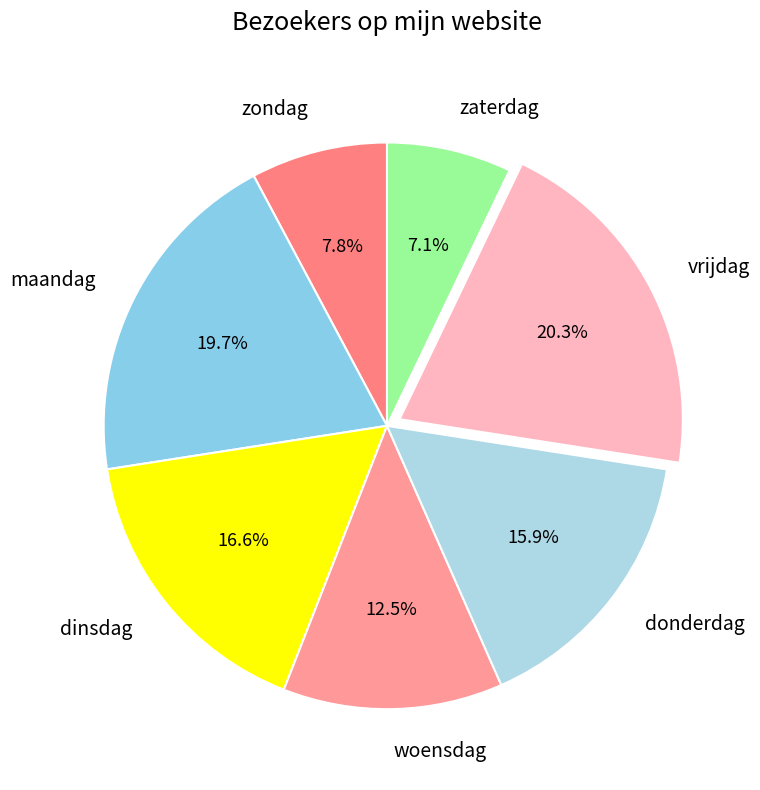

The maandag slice represents 30% of the pie. True or false?

False